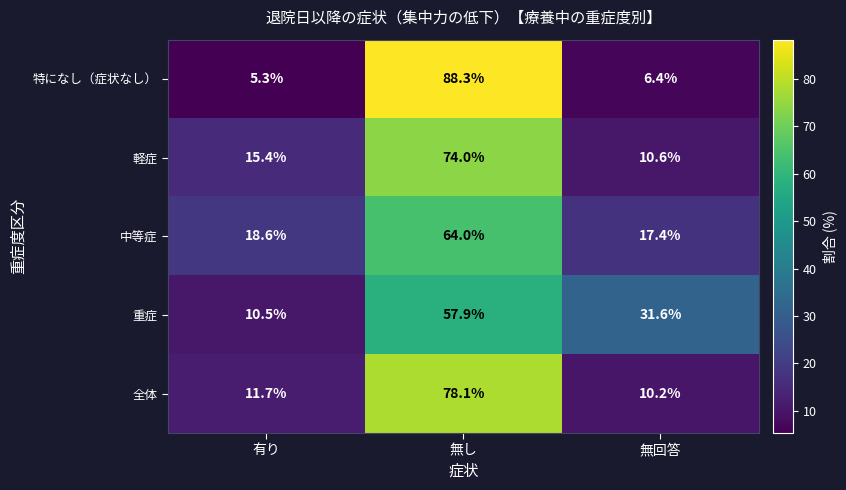

List the series in order of their peak value, lowest first.

重症, 中等症, 軽症, 全体, 特になし（症状なし）